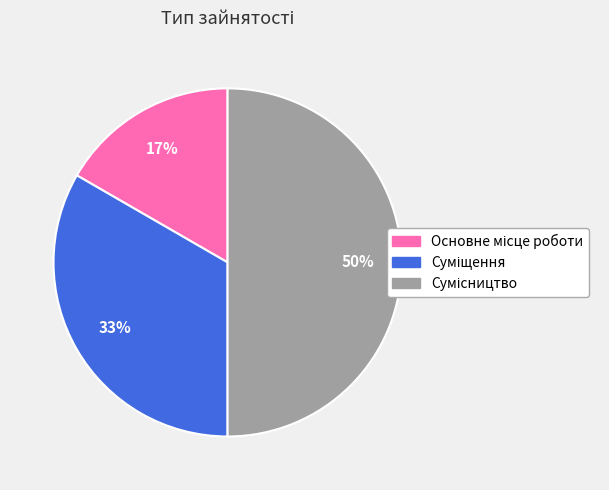

To the nearest percent, what is the average slice percentage?

33%